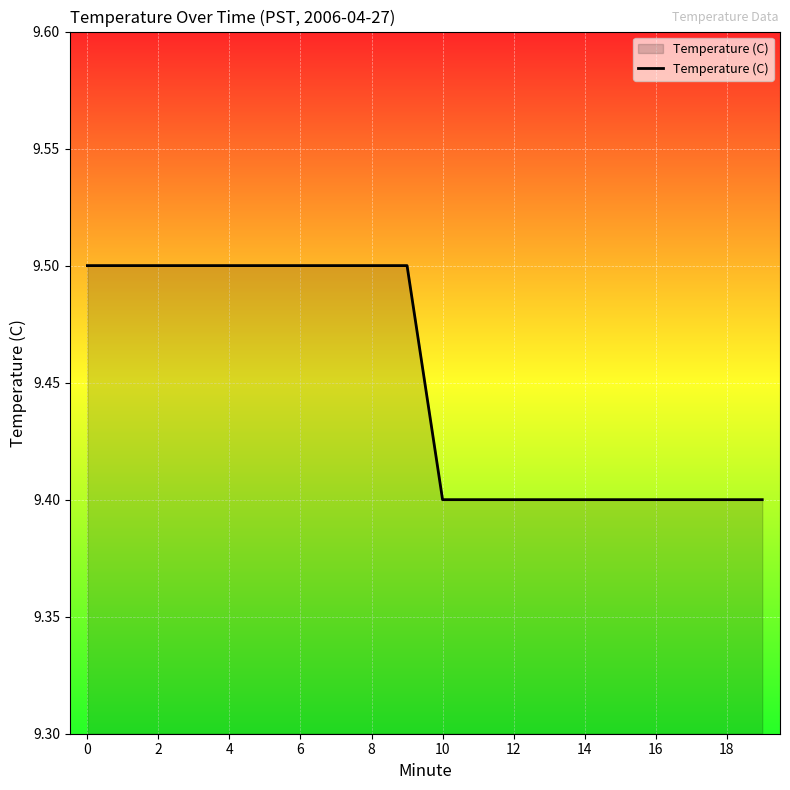

How many lines are shown in the chart?

1